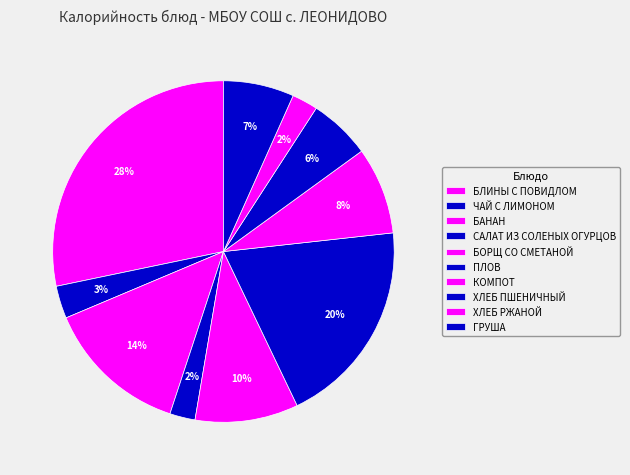

Count the number of slices in the pie.

10